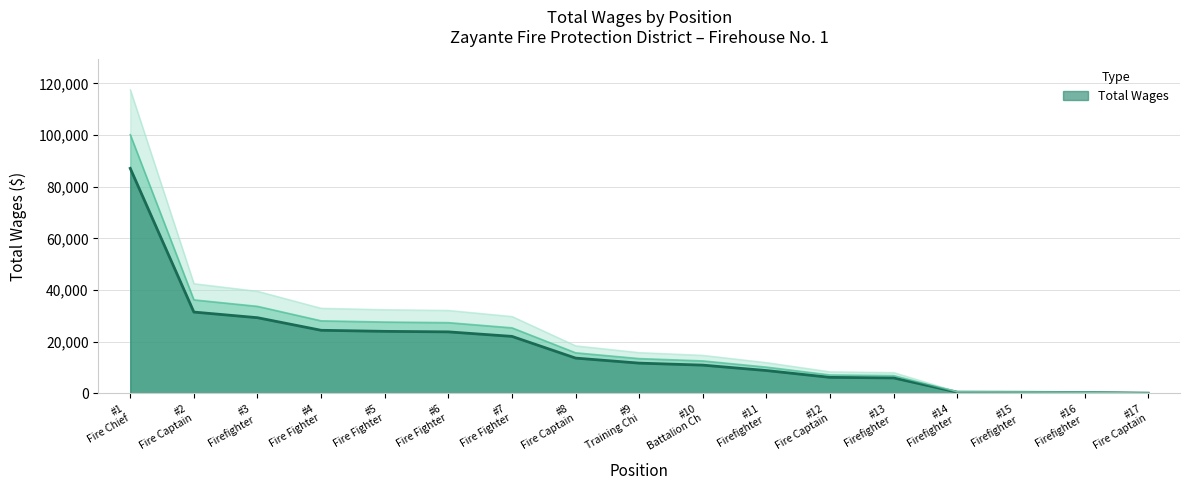

Which has a higher value, #8 Fire Captain or #10 Battalion Ch?

#8 Fire Captain